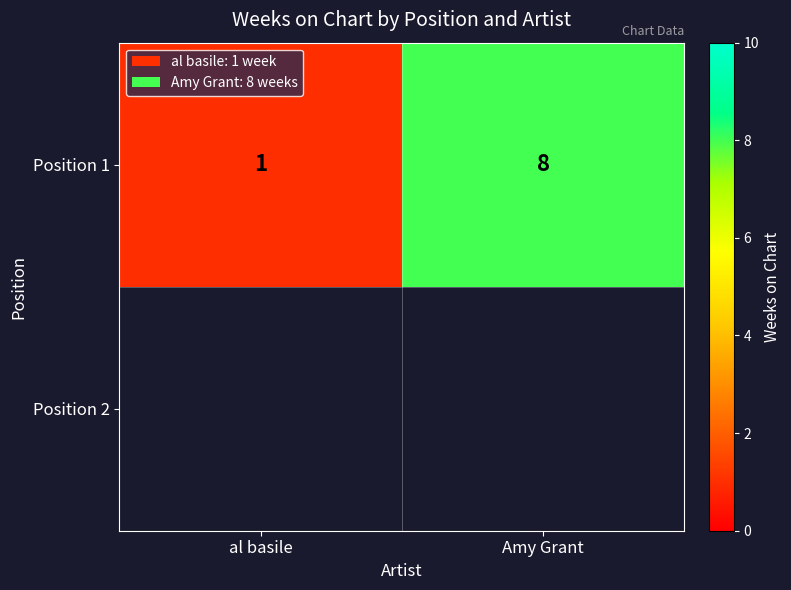

What is the ratio of the value at al basile to the value at Amy Grant?

0.1